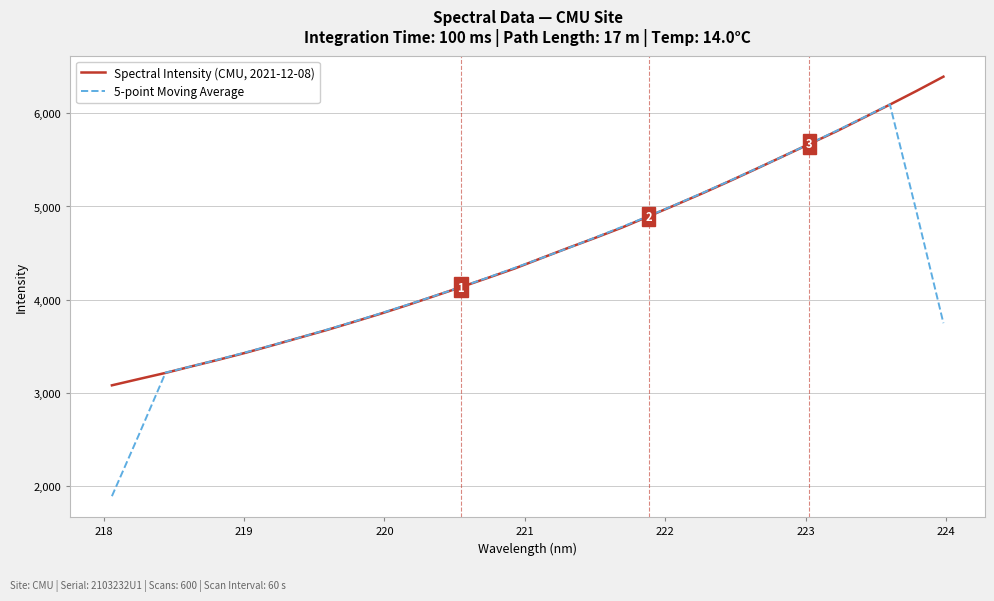

What is the maximum value for 5-point Moving Average?

6097.7